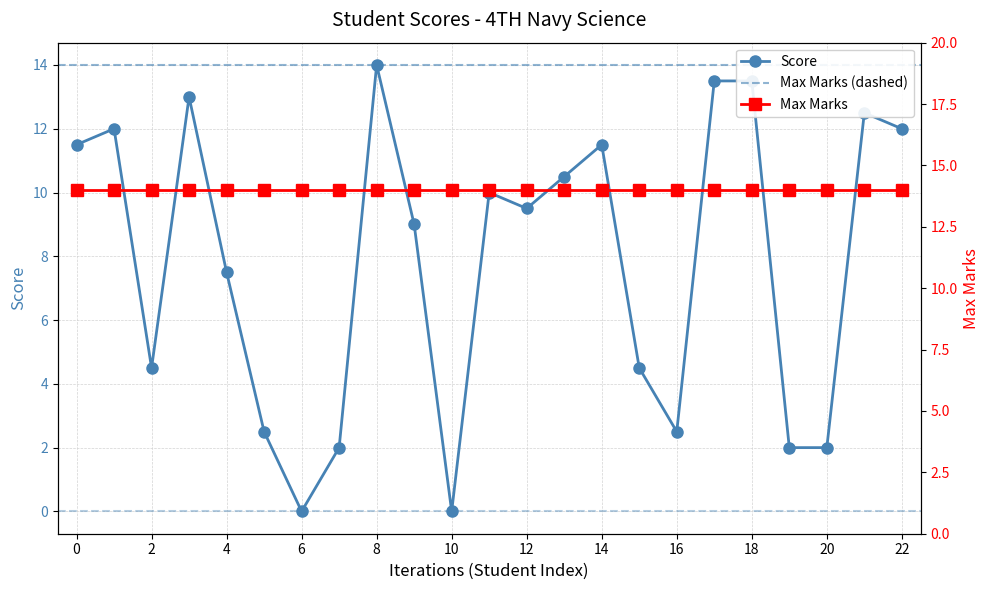

Where is the first local minimum for Score?

2